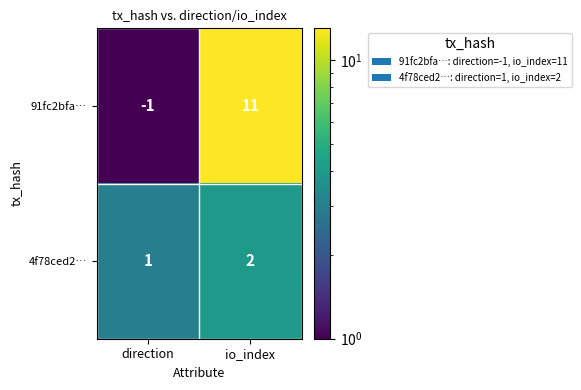

At which category is the sum across all series the highest?

io_index